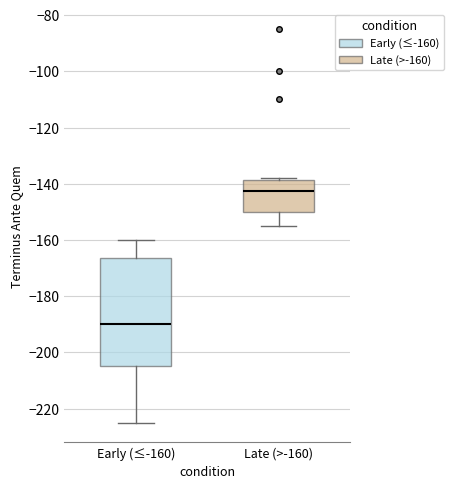

Reading left to right, read every box against the y-axis: the position of its median line, the range the box covers, and the ends of its whiskers. The values are not printed on the chart, so give them approximately, as read against the axis.

Early (≤-160): median -190, box -204 to -166, whiskers -224 to -160
Late (>-160): median -142, box -150 to -138, whiskers -154 to -138